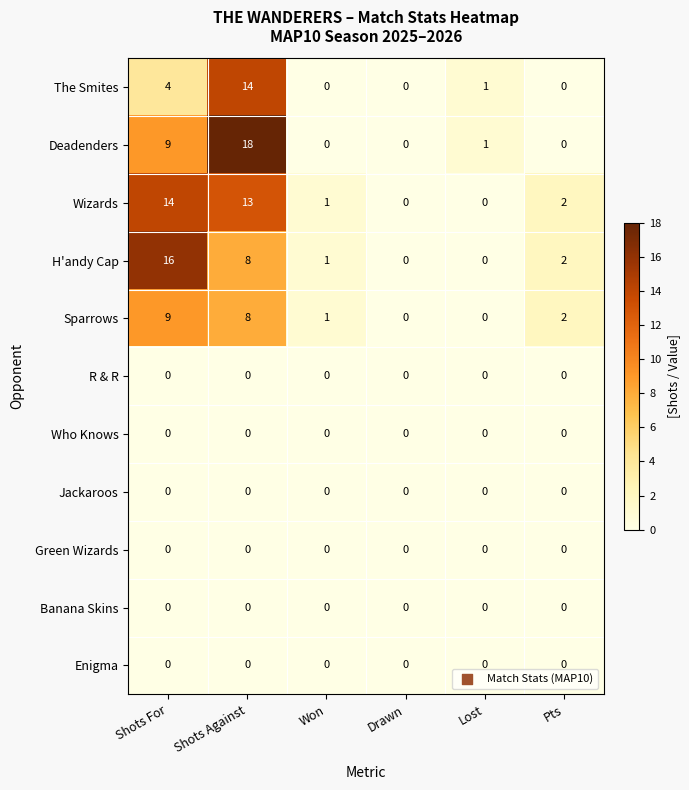

Which series has the largest total across all categories?

Wizards